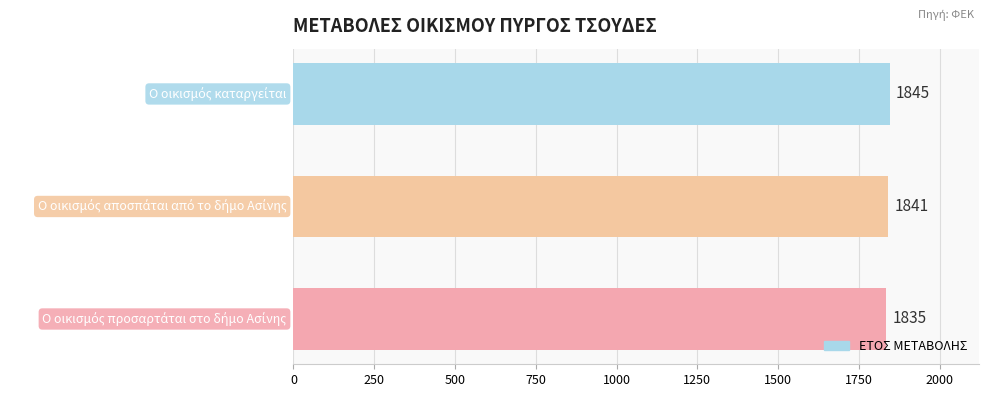

How many data points are less than 1841?

1